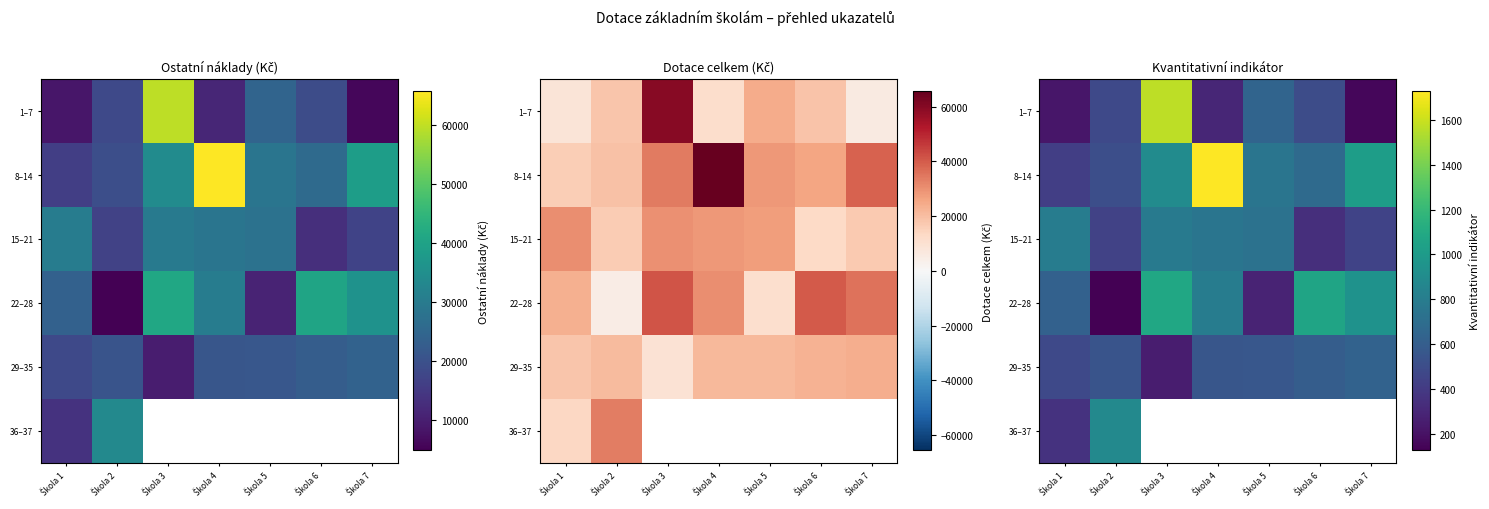

What is the difference between the 1–7 values at Škola 1 and Škola 3?

1348.0